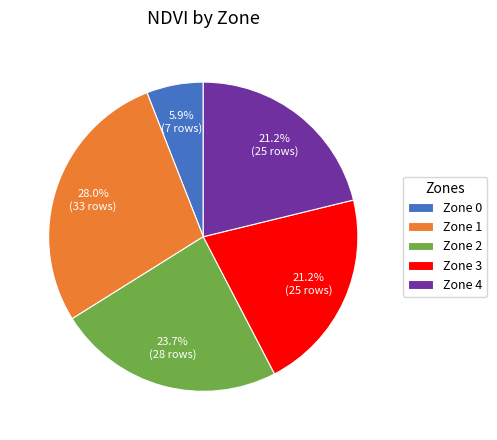

To the nearest percent, what percentage of the pie is Zone 2?

24%